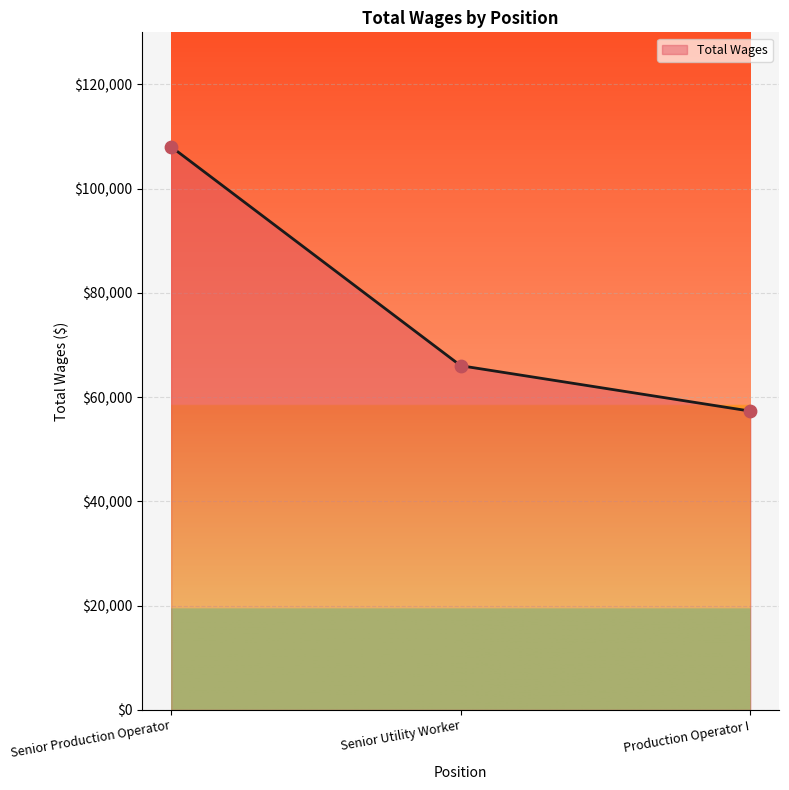

Between Production Operator I and Senior Utility Worker, which is larger?

Senior Utility Worker